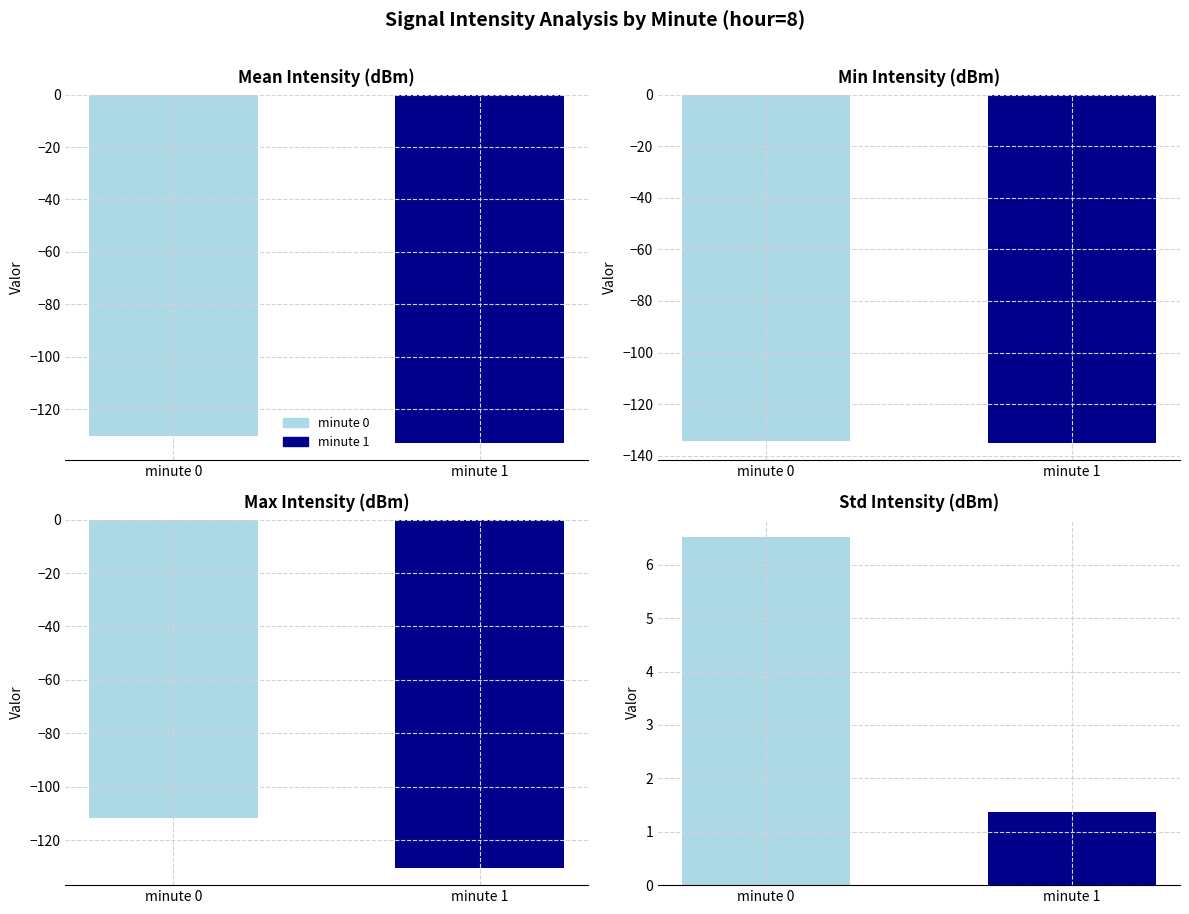

Between minute 0 and minute 1, which series saw the biggest shift?

max_intensity